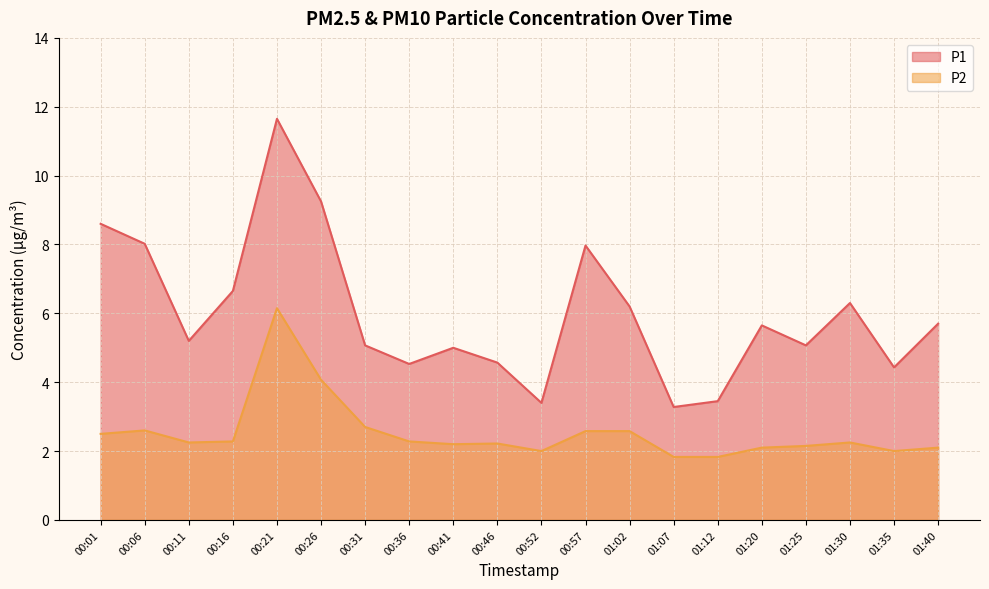

At which category is the sum across all series the highest?

00:21